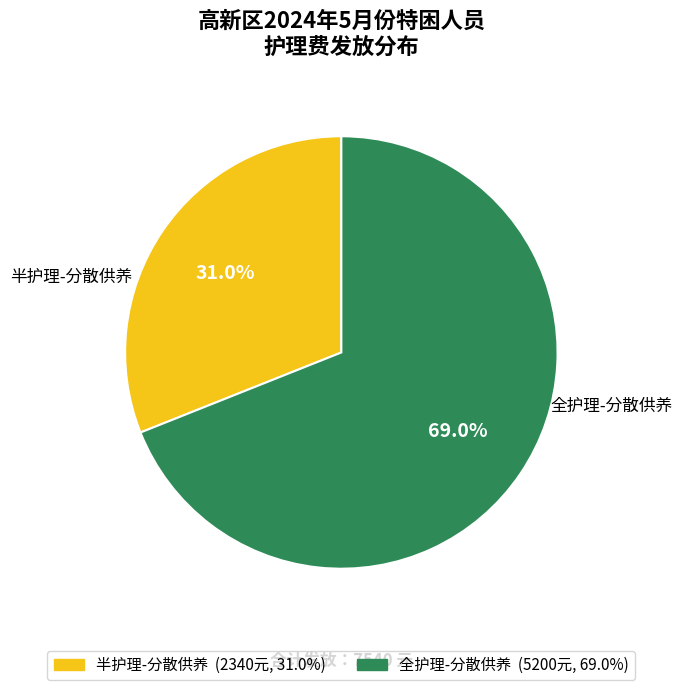

Is there a majority slice in this chart?

Yes